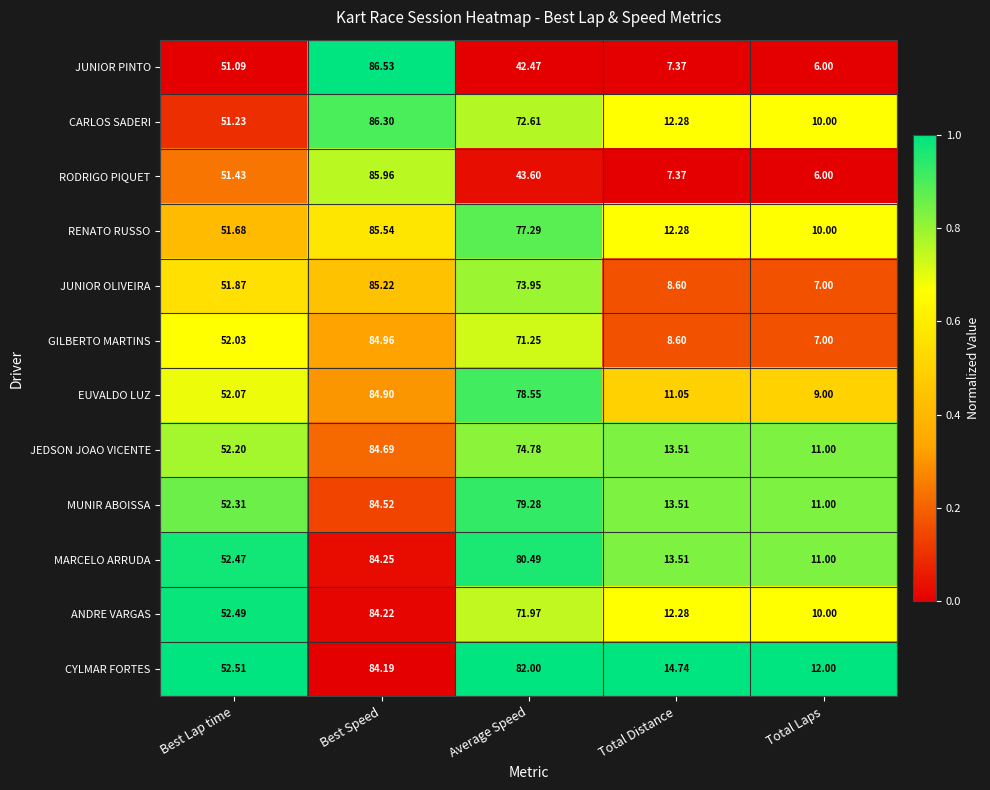

Is the value of RENATO RUSSO at Best Speed greater than the value of JEDSON JOAO VICENTE at Average Speed?

Yes